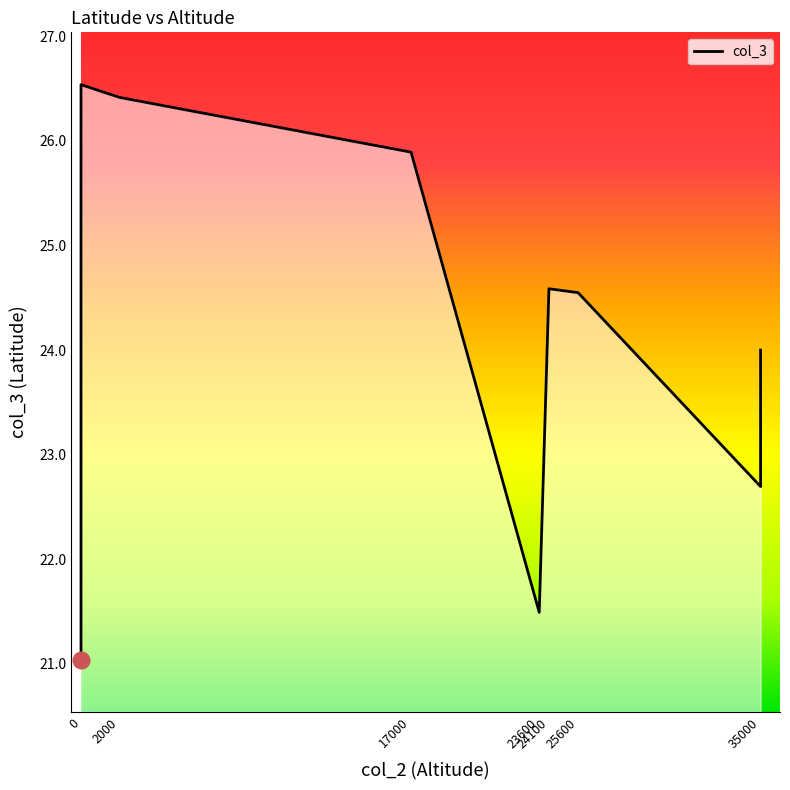

How many interior local peaks (higher than both neighbors) does the data have?

2